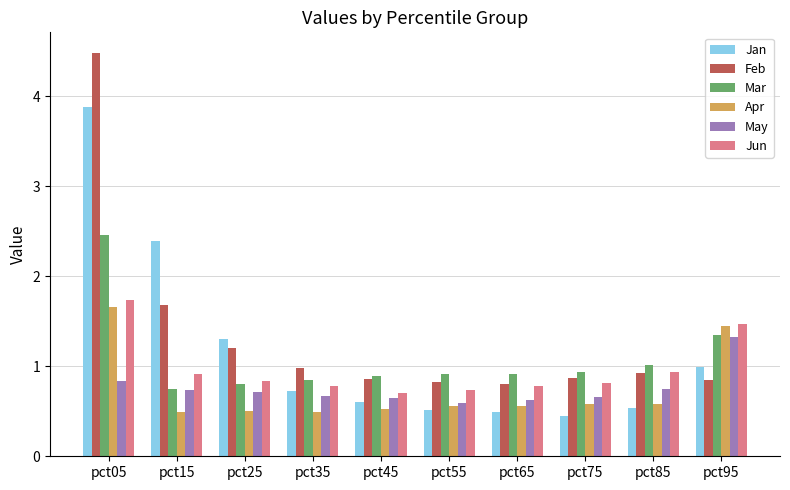

What is the lowest value of the Feb series?

0.8